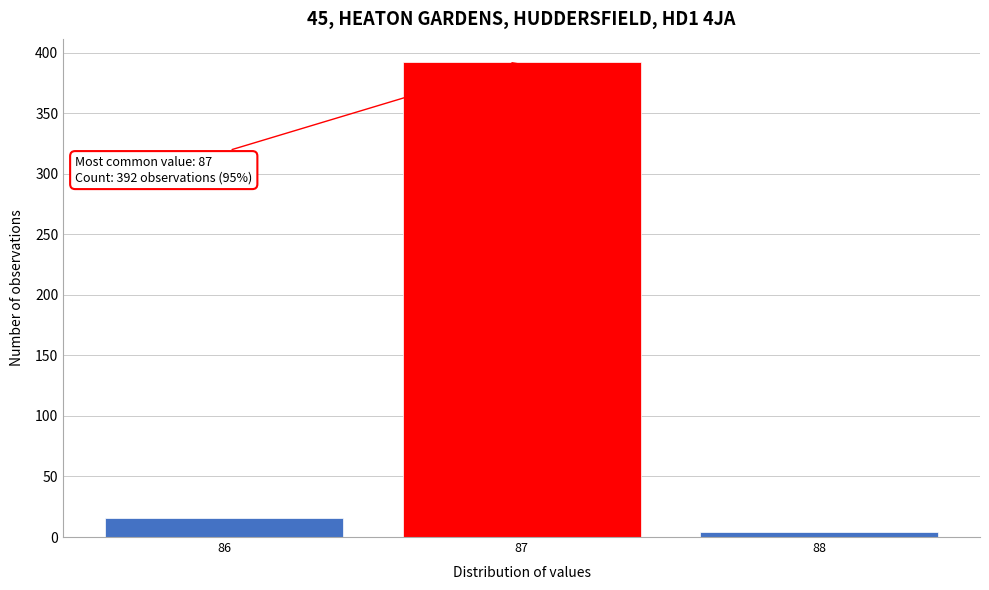

Reading right to left, extract all data points from this chart.

88=4	87=392	86=16